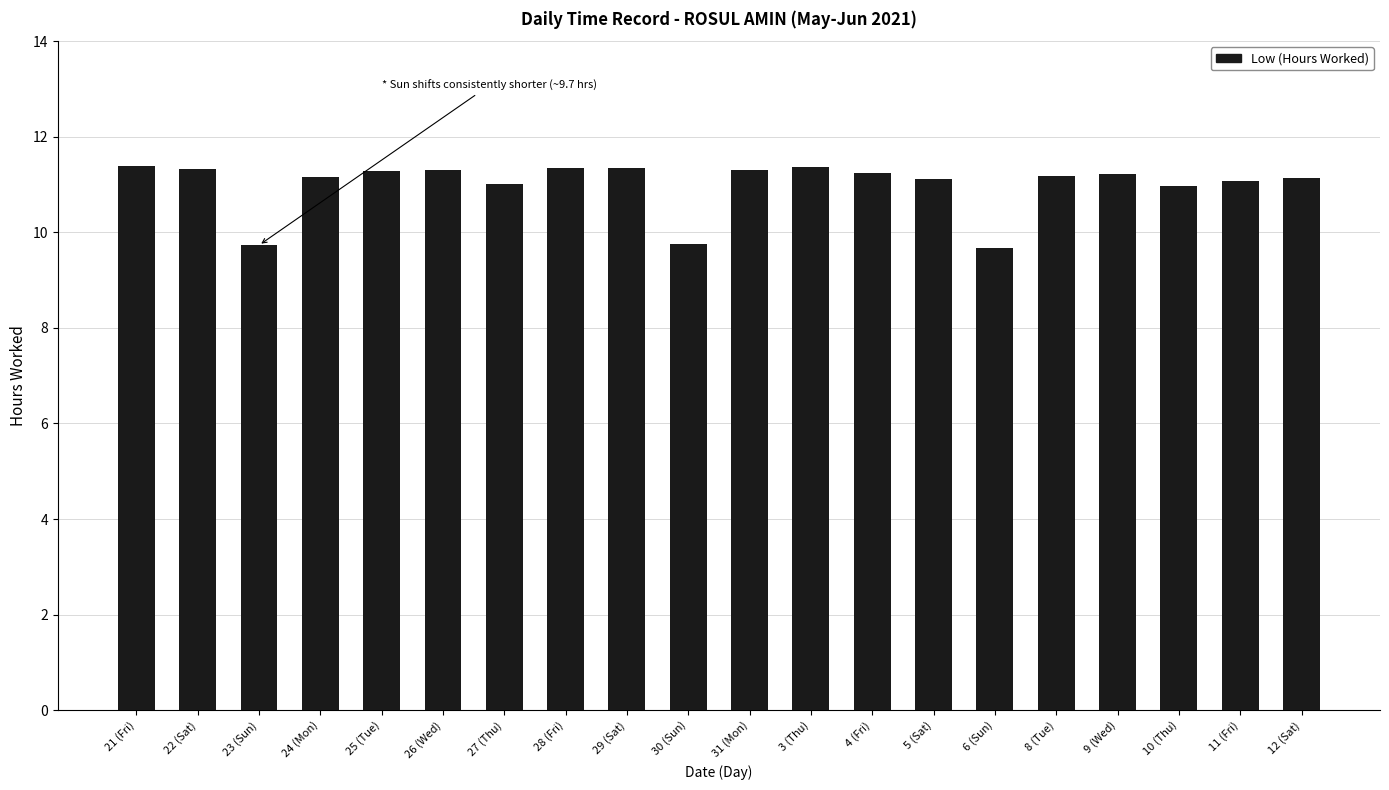

How many distinct data groups are displayed?

1